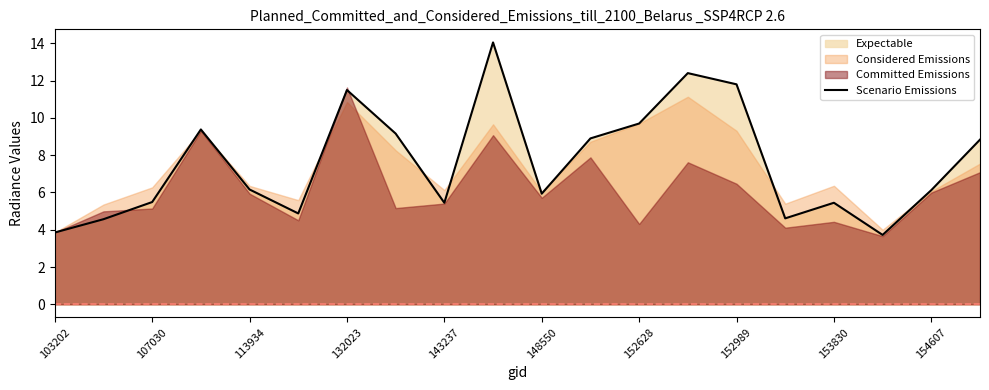

What is the maximum value for Scenario Emissions?

14.0